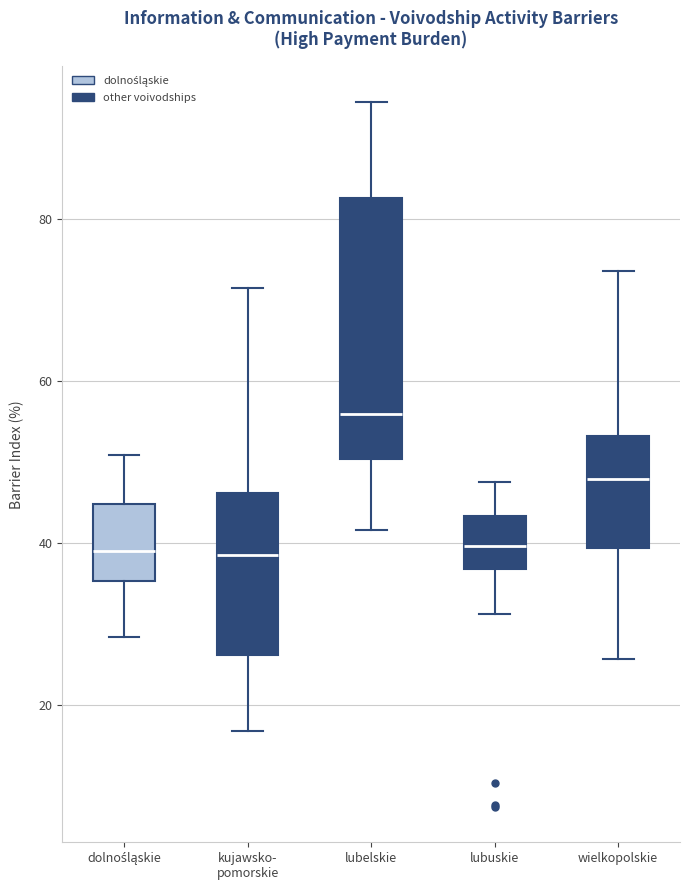

Reading left to right, read every box against the y-axis: the position of its median line, the range the box covers, and the ends of its whiskers. The values are not printed on the chart, so give them approximately, as read against the axis.

dolnośląskie: median 40, box 36 to 44, whiskers 28 to 50
kujawsko- pomorskie: median 38, box 26 to 46, whiskers 16 to 72
lubelskie: median 56, box 50 to 82, whiskers 42 to 94
lubuskie: median 40, box 36 to 44, whiskers 32 to 48
wielkopolskie: median 48, box 40 to 54, whiskers 26 to 74